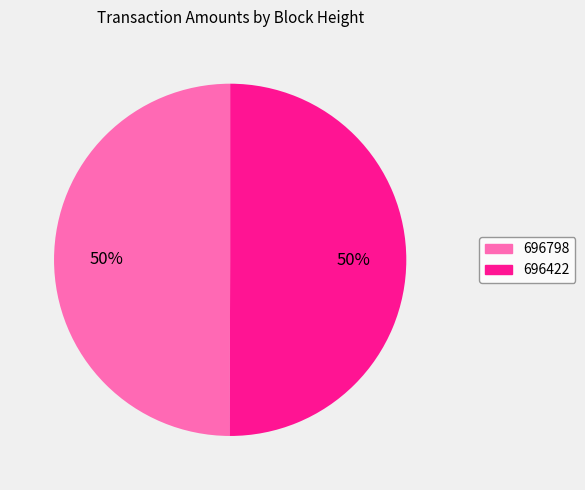

Do 696798 and 696422 together represent more than half of the pie?

Yes